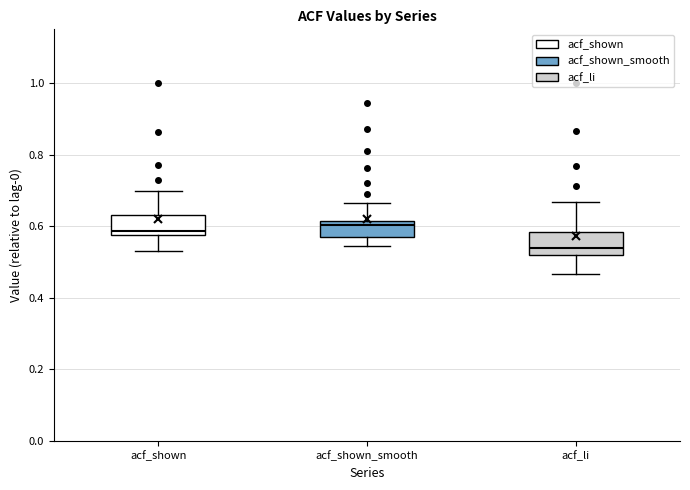

Where does the median line of the box for acf_shown_smooth sit on the y-axis? The values are not printed on the chart, so give them approximately, as read against the axis.

0.60